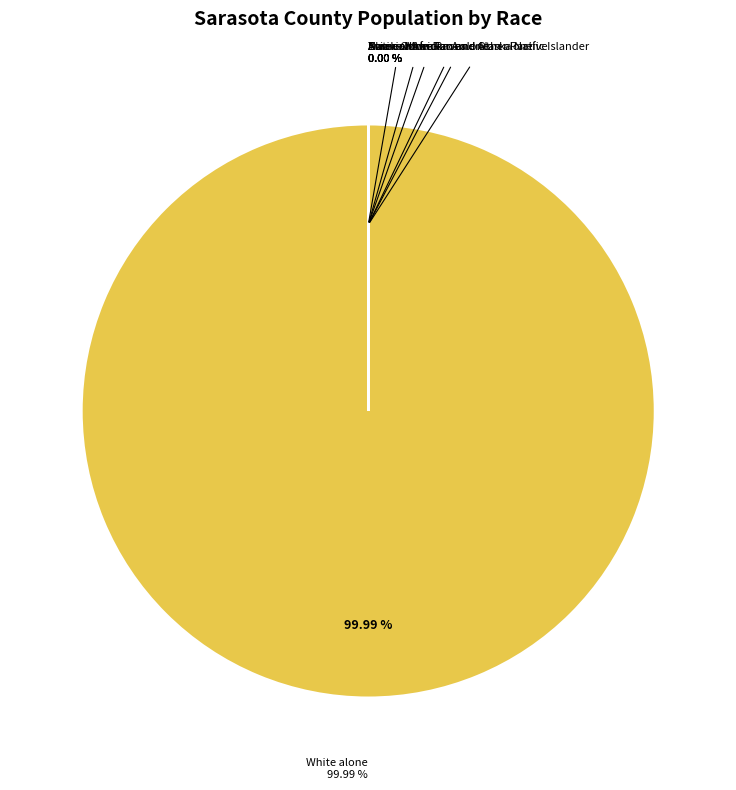

To the nearest percent, what is the difference between the largest and smallest slice percentages?

100%